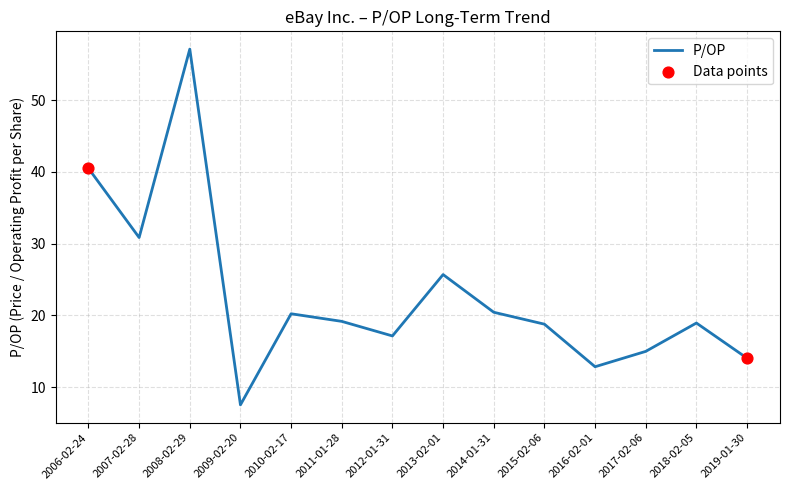

Between 2019-01-30 and 2008-02-29, which is larger?

2008-02-29